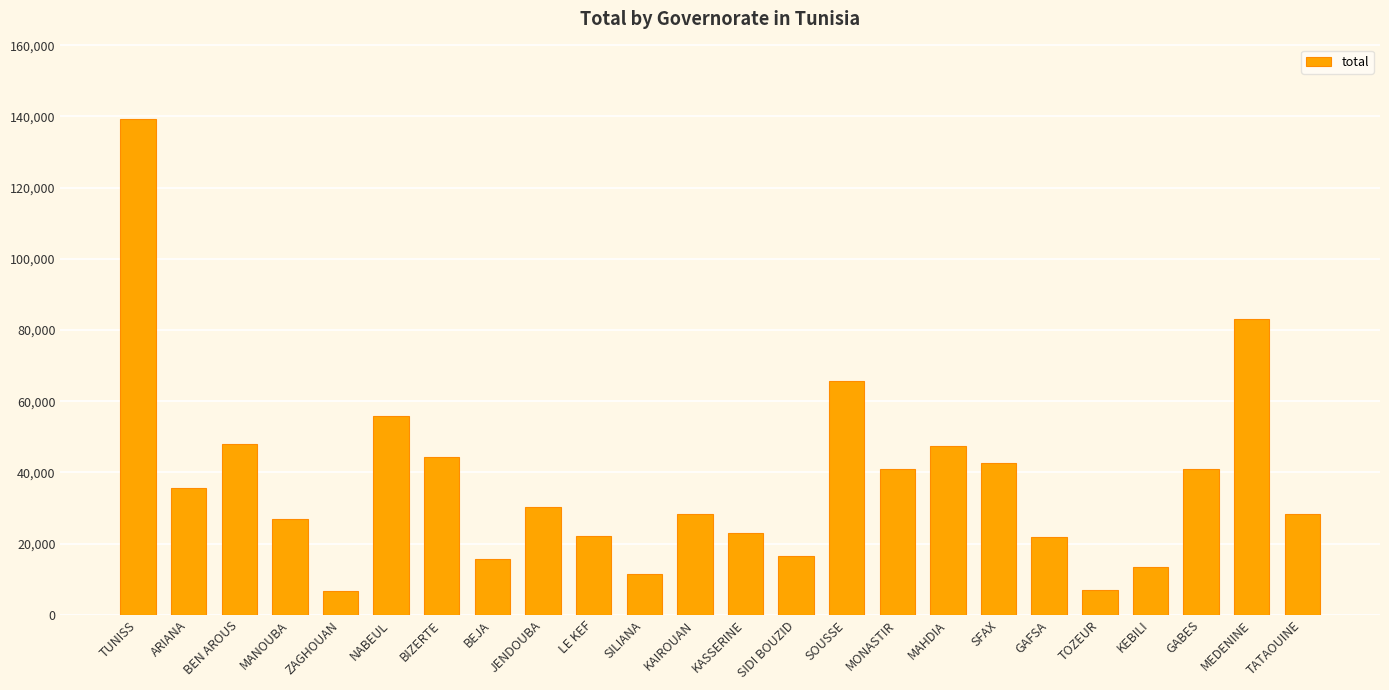

Does the chart contain stacked bars?

No